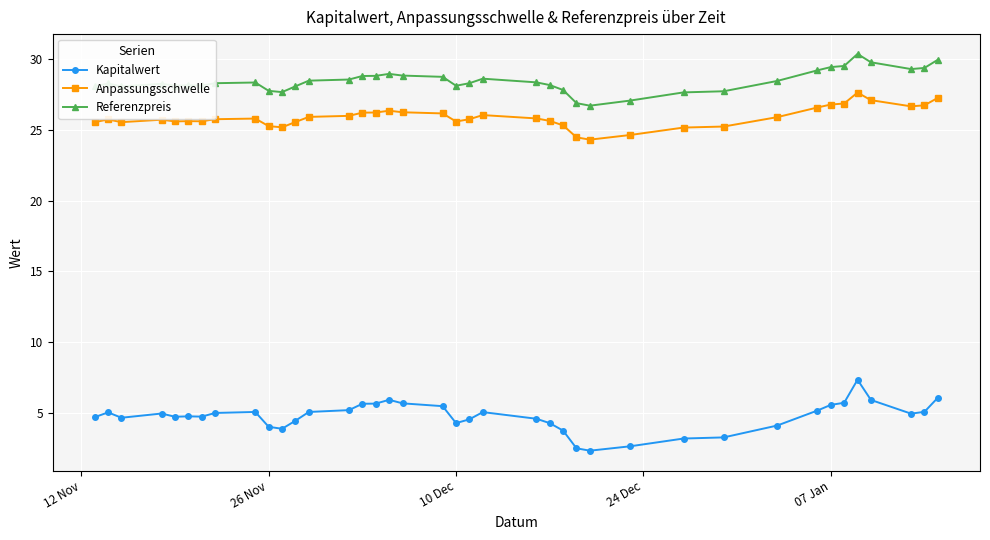

Which series has the widest spread of values?

Kapitalwert